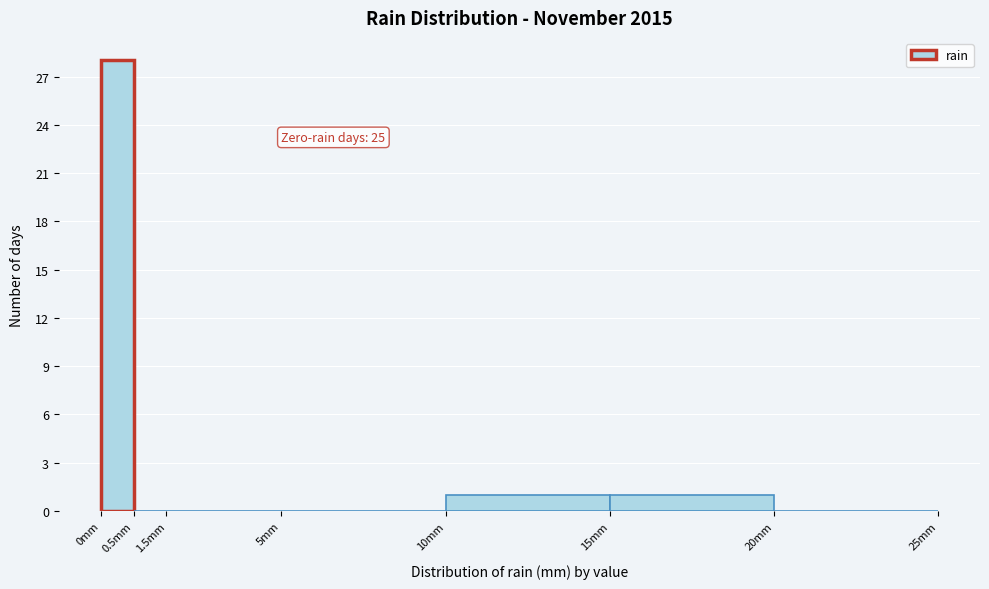

What is the greatest value displayed?

28